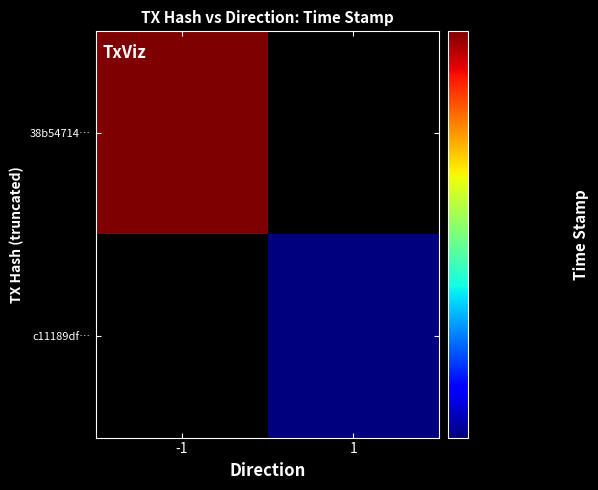

Reading left to right, transcribe all the data shown in this chart.

38b54714…: -1=1548613989	1=0
c11189df…: -1=0	1=1548613911